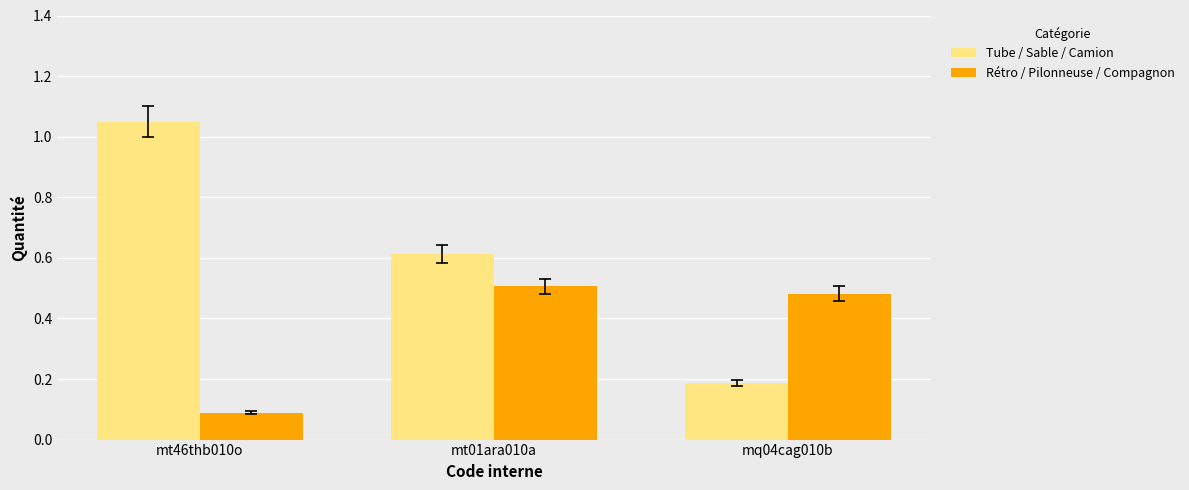

What is the label of the 2nd bar from the left?

mt01ara010a